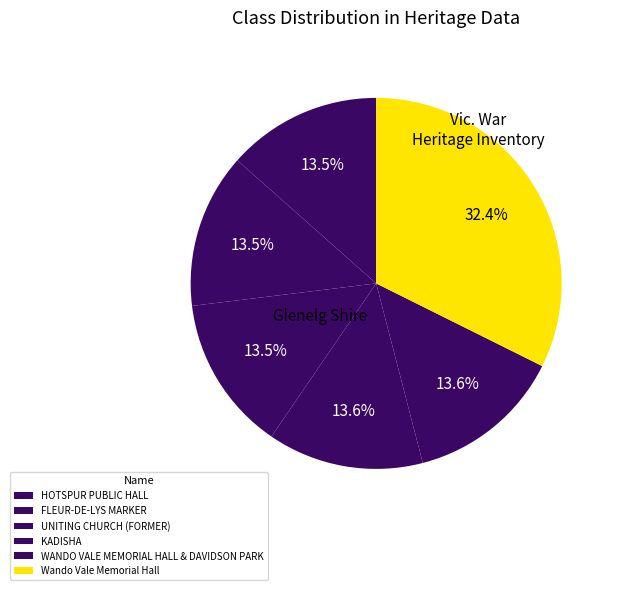

To the nearest percent, what is the average slice percentage?

17%